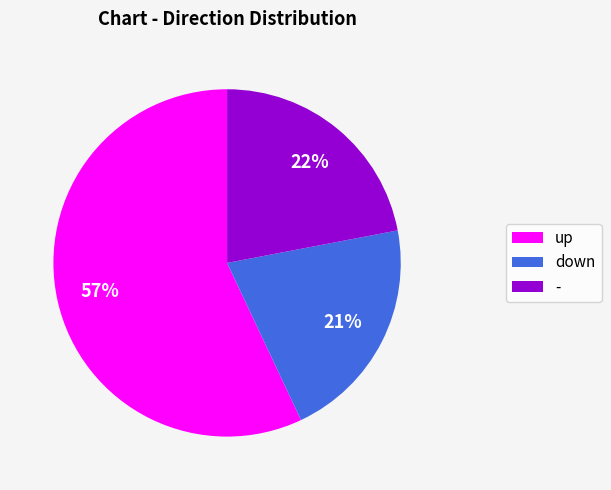

Is the sum of down and up greater than half?

Yes